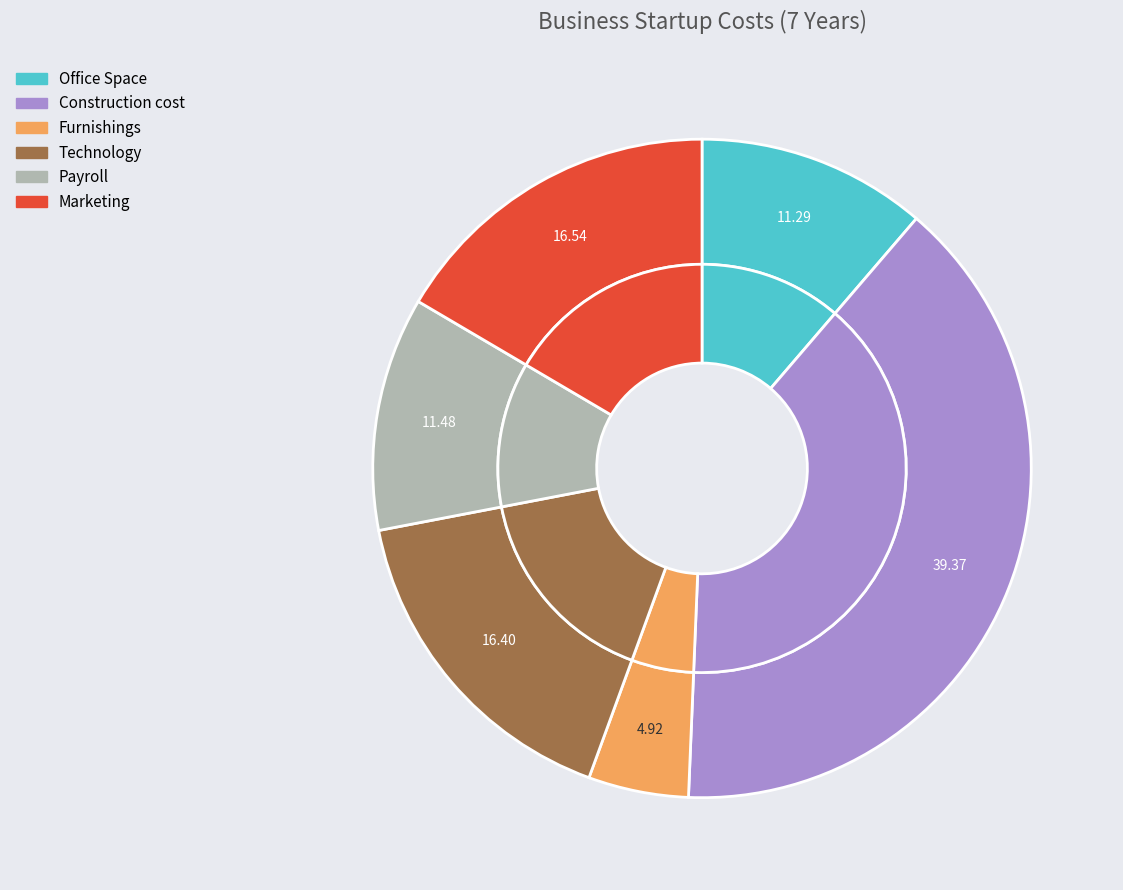

Which category has the smallest portion of the pie?

Furnishings